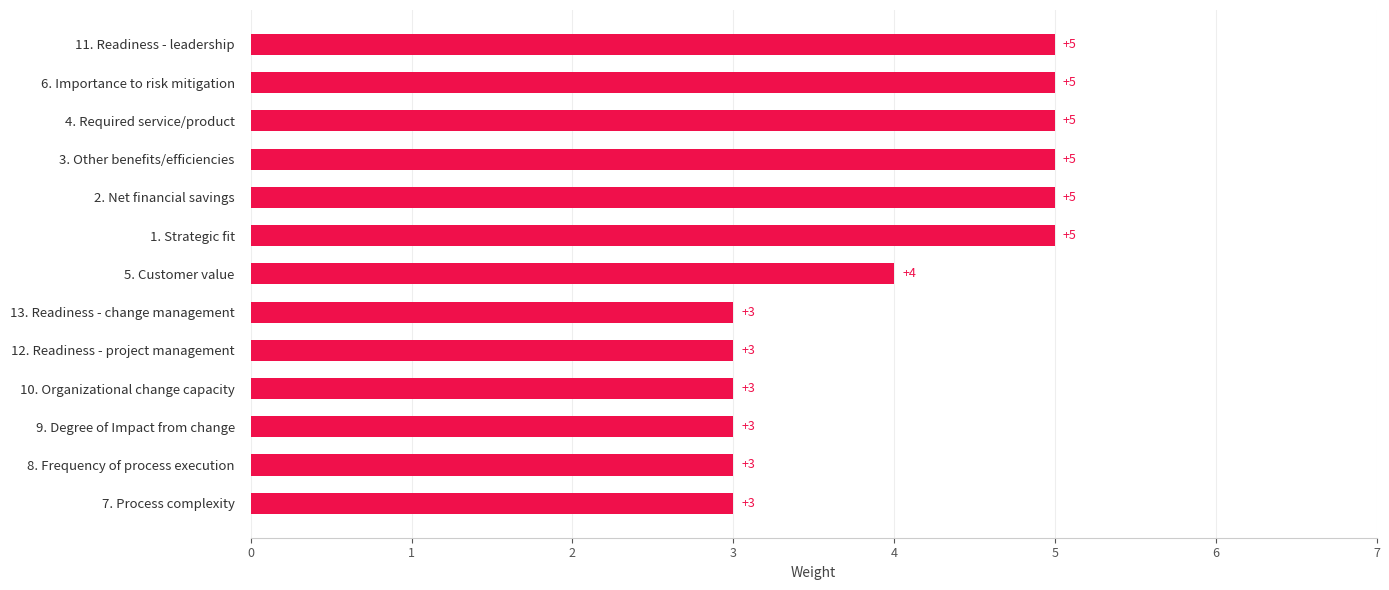

The value at 11. Readiness - leadership is 5. True or false?

True